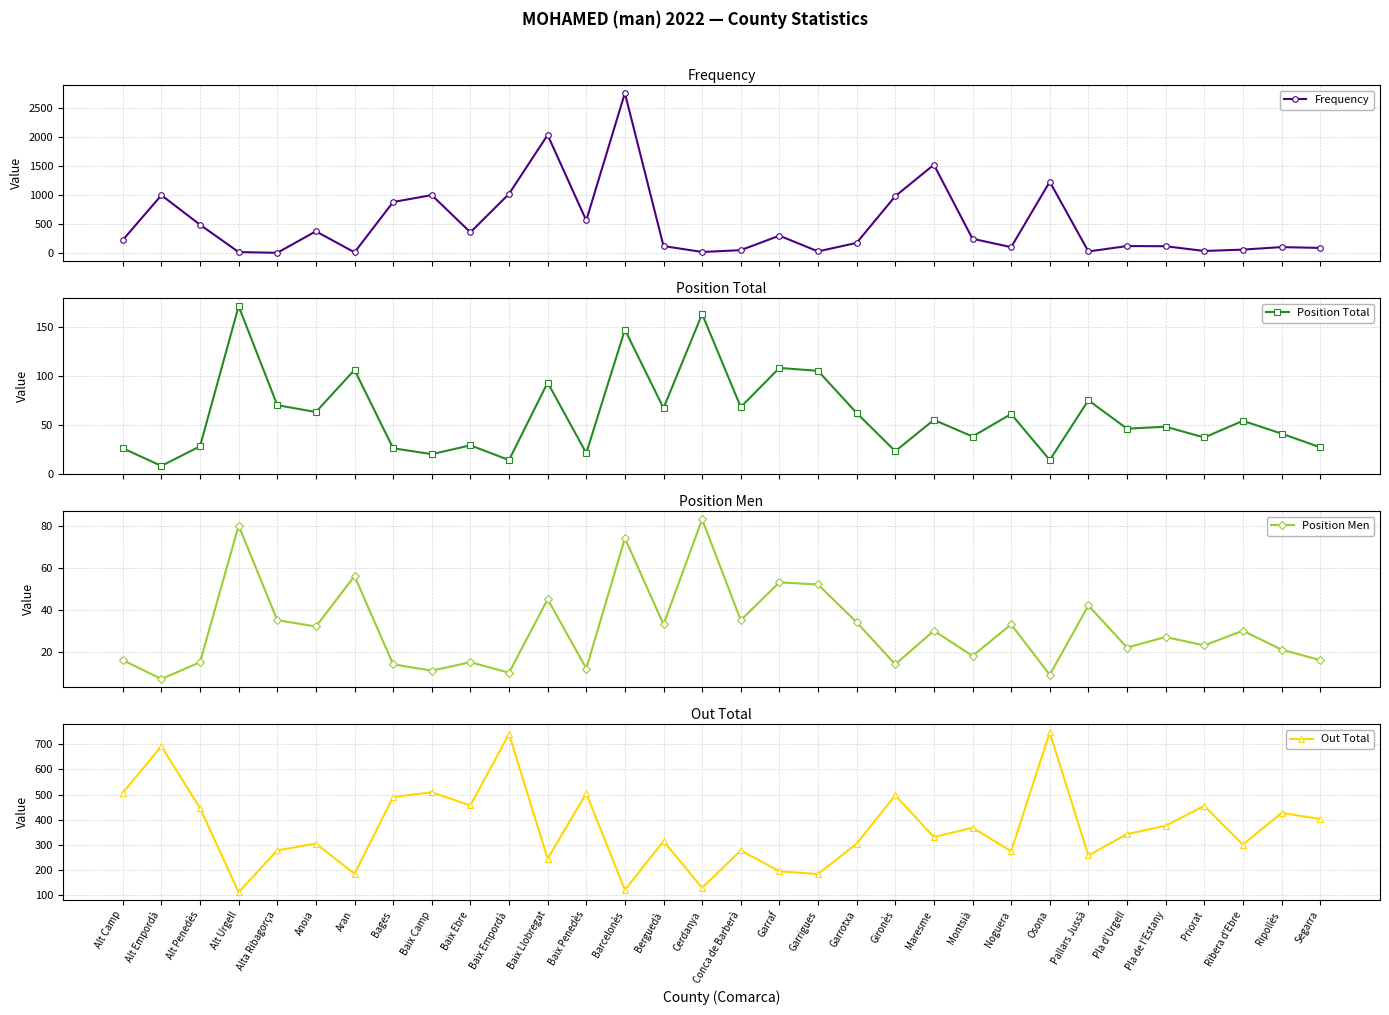

What are all the series names shown in the legend?

Frequency, Position Total, Position Men, Out Total